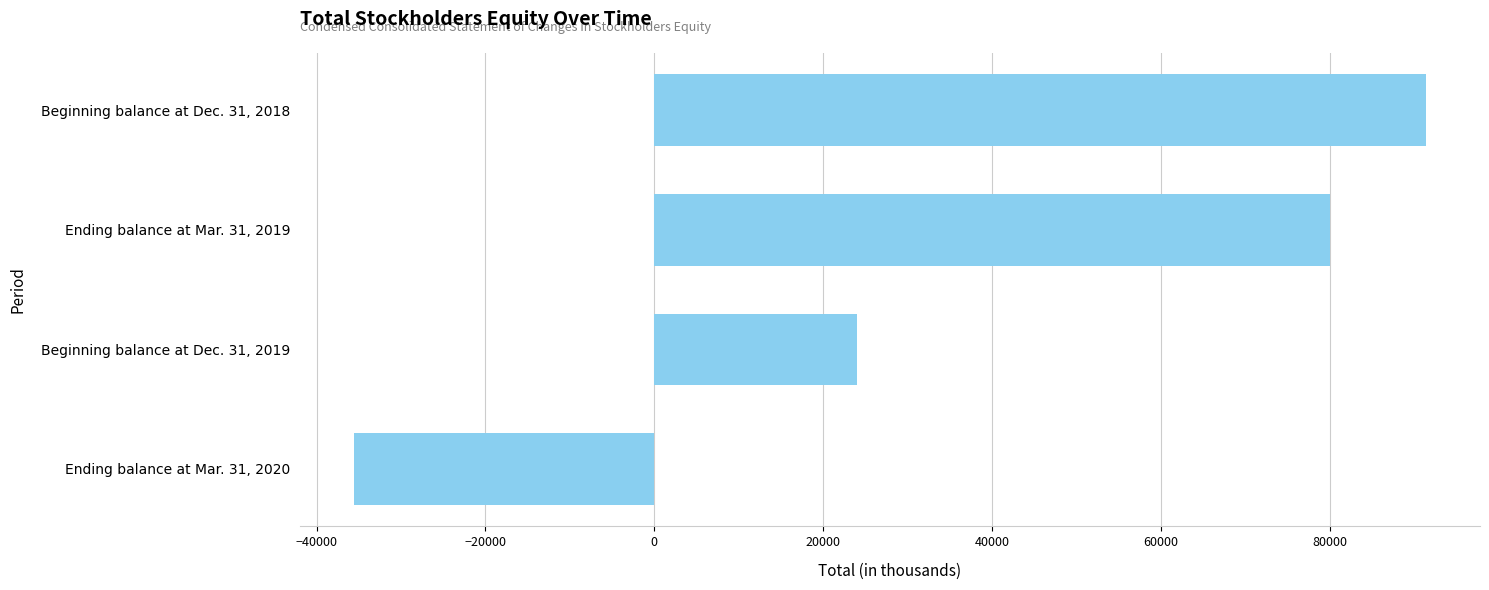

What is the value of the 2nd bar from the top?

80049